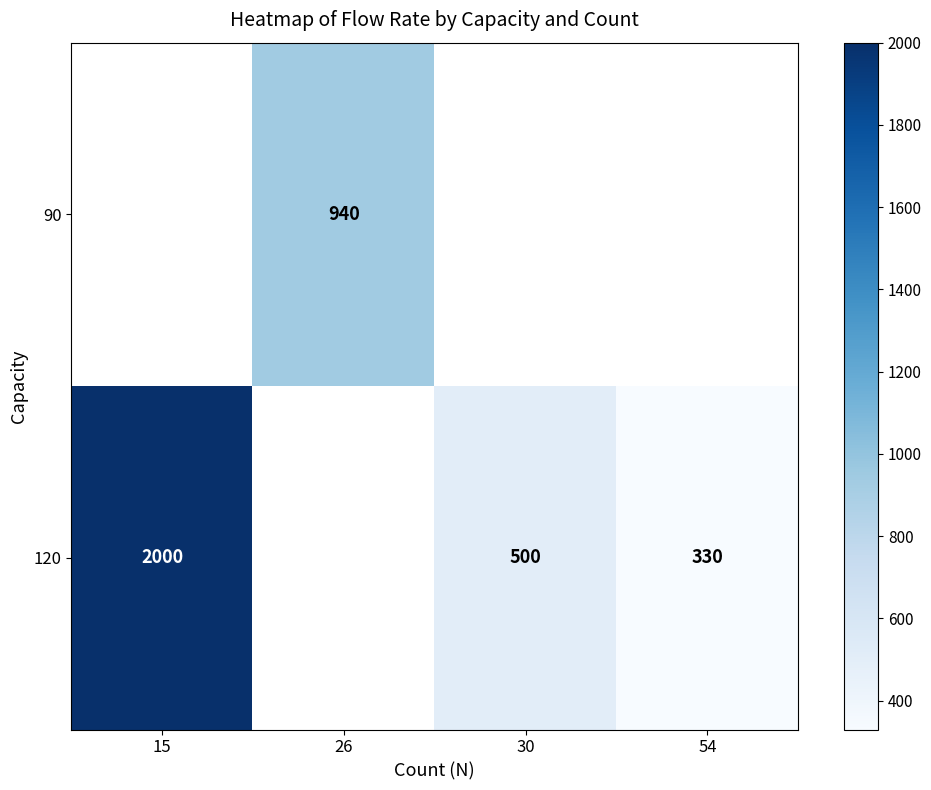

How many distinct data groups are displayed?

2